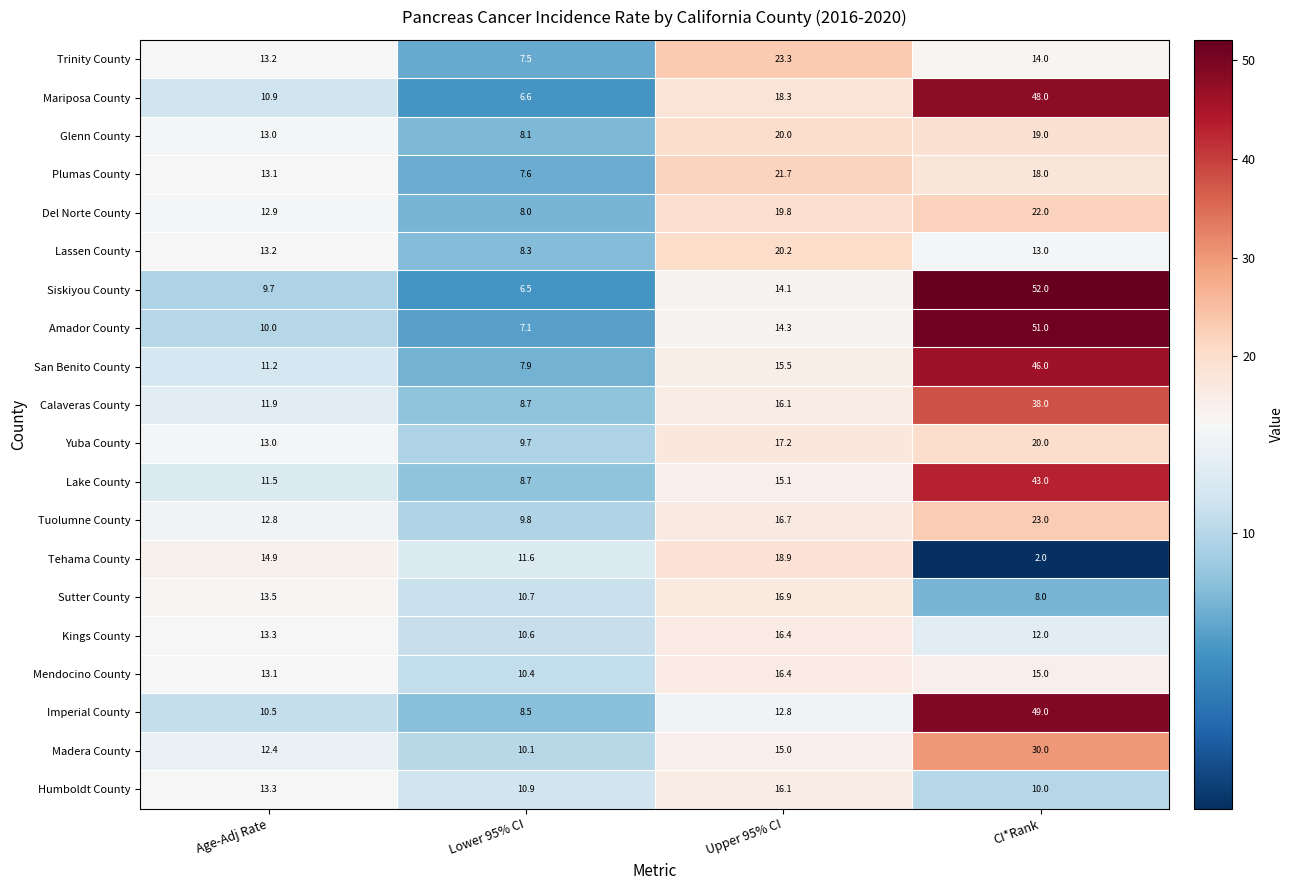

Rank the categories by Imperial County value from lowest to highest.

Lower 95% CI, Age-Adj Rate, Upper 95% CI, CI*Rank